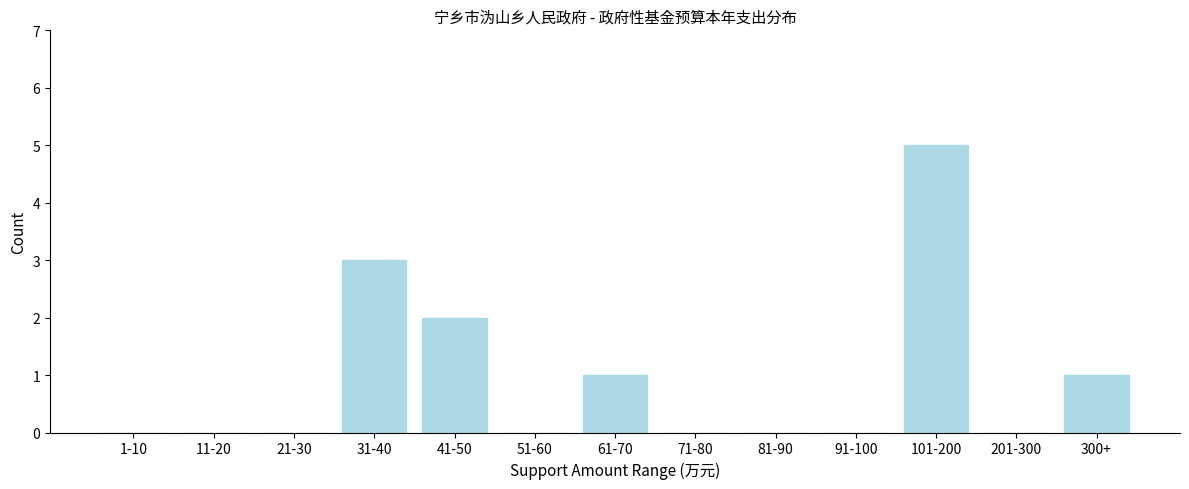

Reading left to right, transcribe all the data shown in this chart.

1-10=0	11-20=0	21-30=0	31-40=3	41-50=2	51-60=0	61-70=1	71-80=0	81-90=0	91-100=0	101-200=5	201-300=0	300+=1